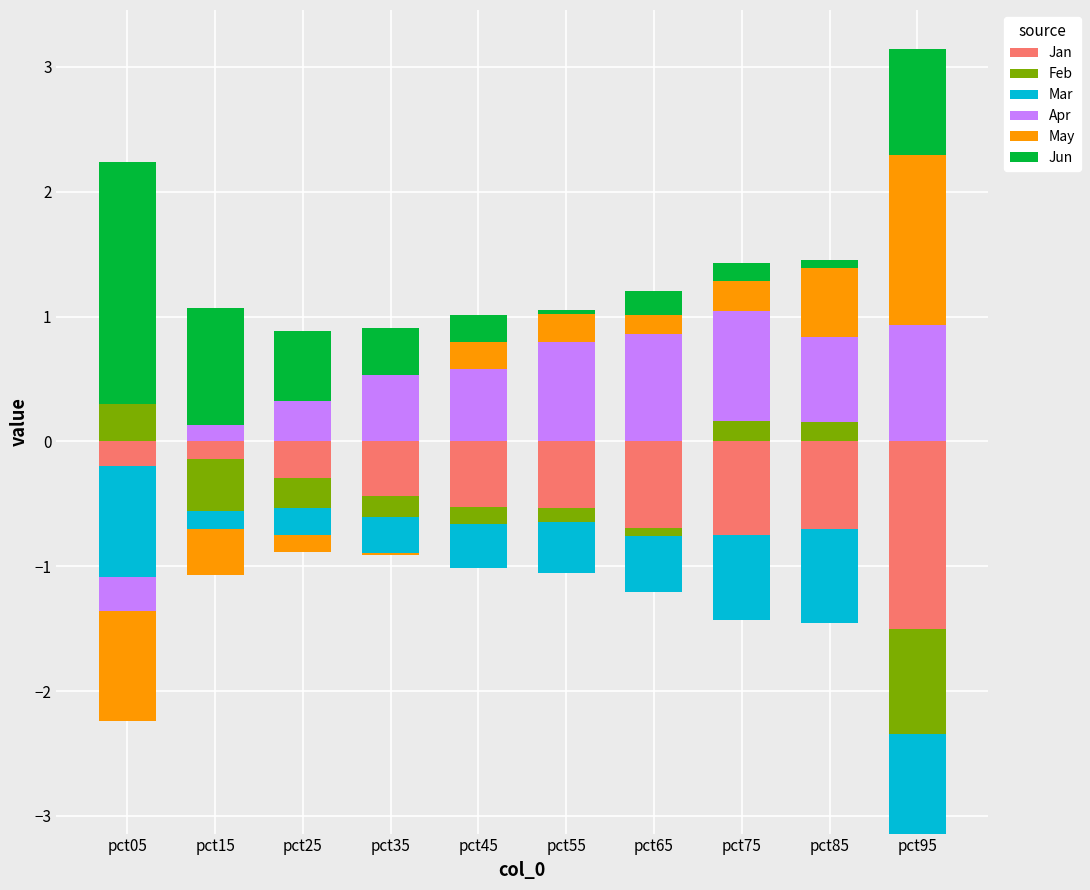

At how many categories does at least one series exceed 0?

10